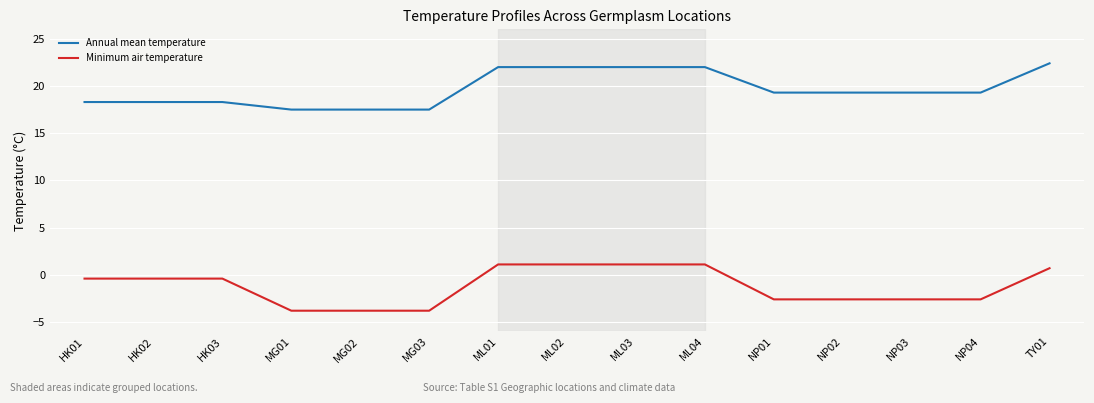

What is the greatest value displayed?

22.4